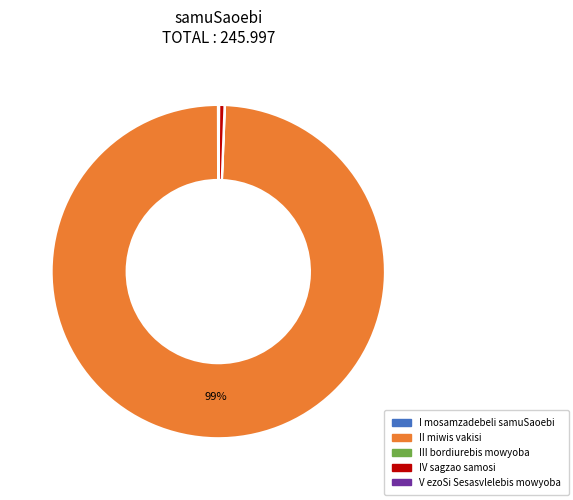

Which slice represents more than half of the pie?

II miwis vakisi